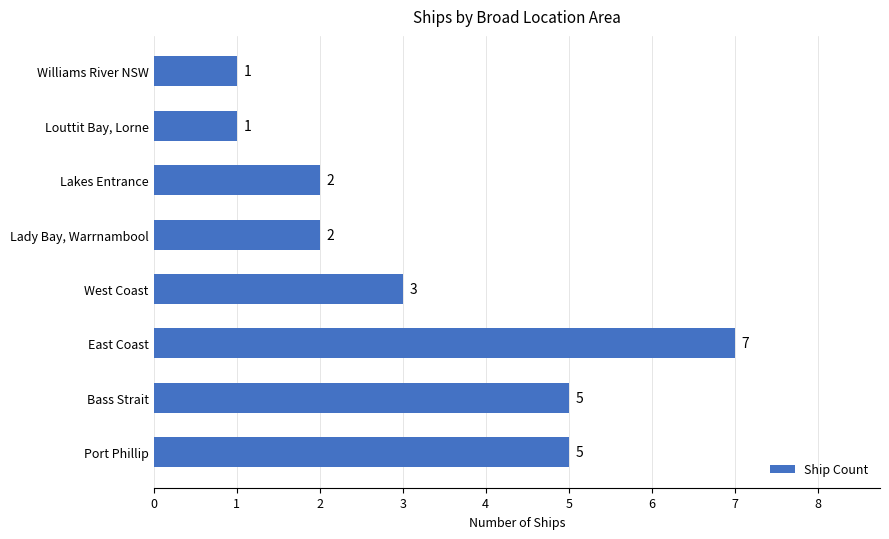

The chart shows a value of 1 at Lady Bay, Warrnambool. True or false?

False